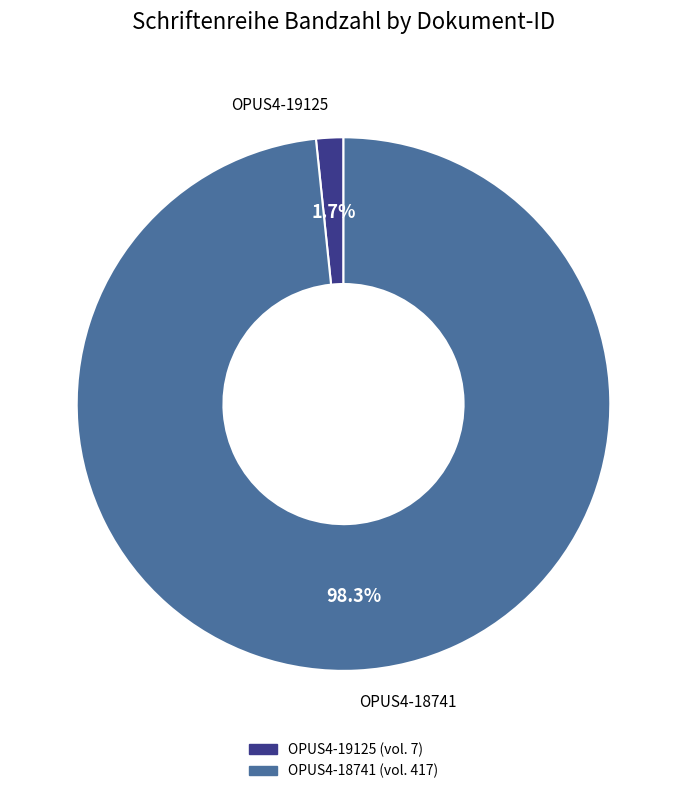

What percentage is the OPUS4-18741 slice, to the nearest percent?

98%